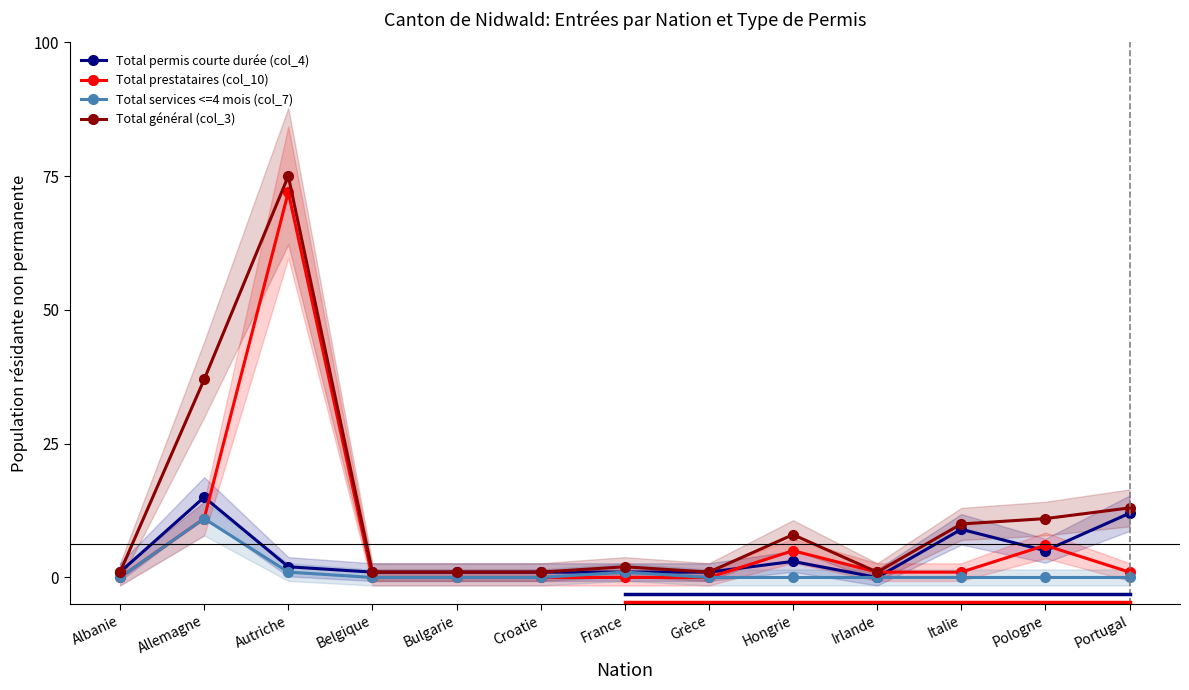

How many values in the Total prestataires (col_10) series are below 1?

6